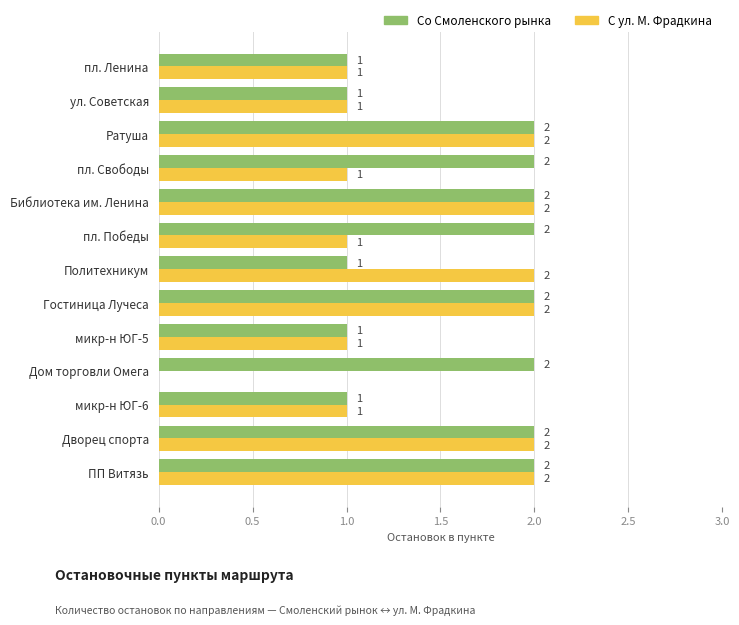

Which series changed the most between микр-н ЮГ-6 and пл. Свободы?

Со Смоленского рынка